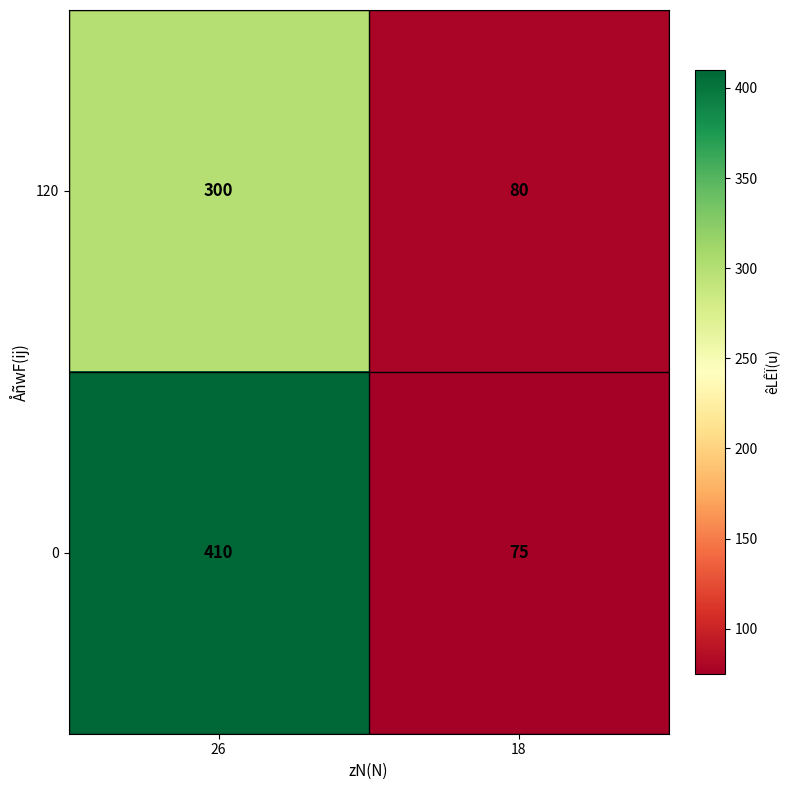

Rank the categories by 0 value from highest to lowest.

26, 18